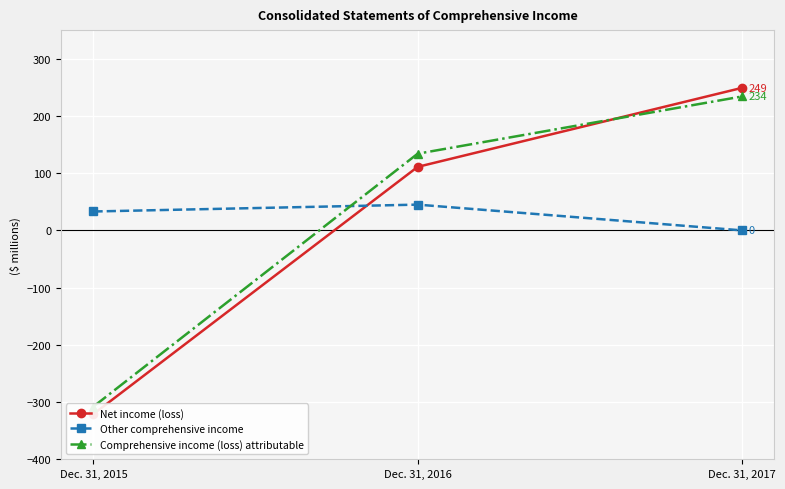

Reading left to right, extract all data points from this chart.

Net income (loss): Dec. 31, 2015=-321	Dec. 31, 2016=111	Dec. 31, 2017=249
Other comprehensive income: Dec. 31, 2015=33	Dec. 31, 2016=45	Dec. 31, 2017=0
Comprehensive income (loss) attributable: Dec. 31, 2015=-308	Dec. 31, 2016=134	Dec. 31, 2017=234